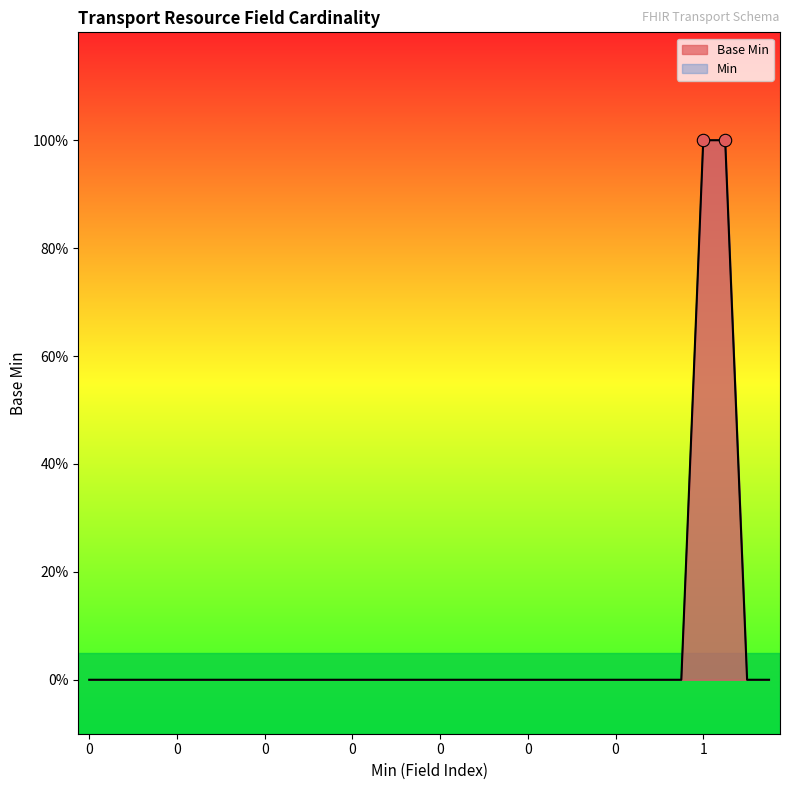

What is the change in value from 0 to 1?

+1